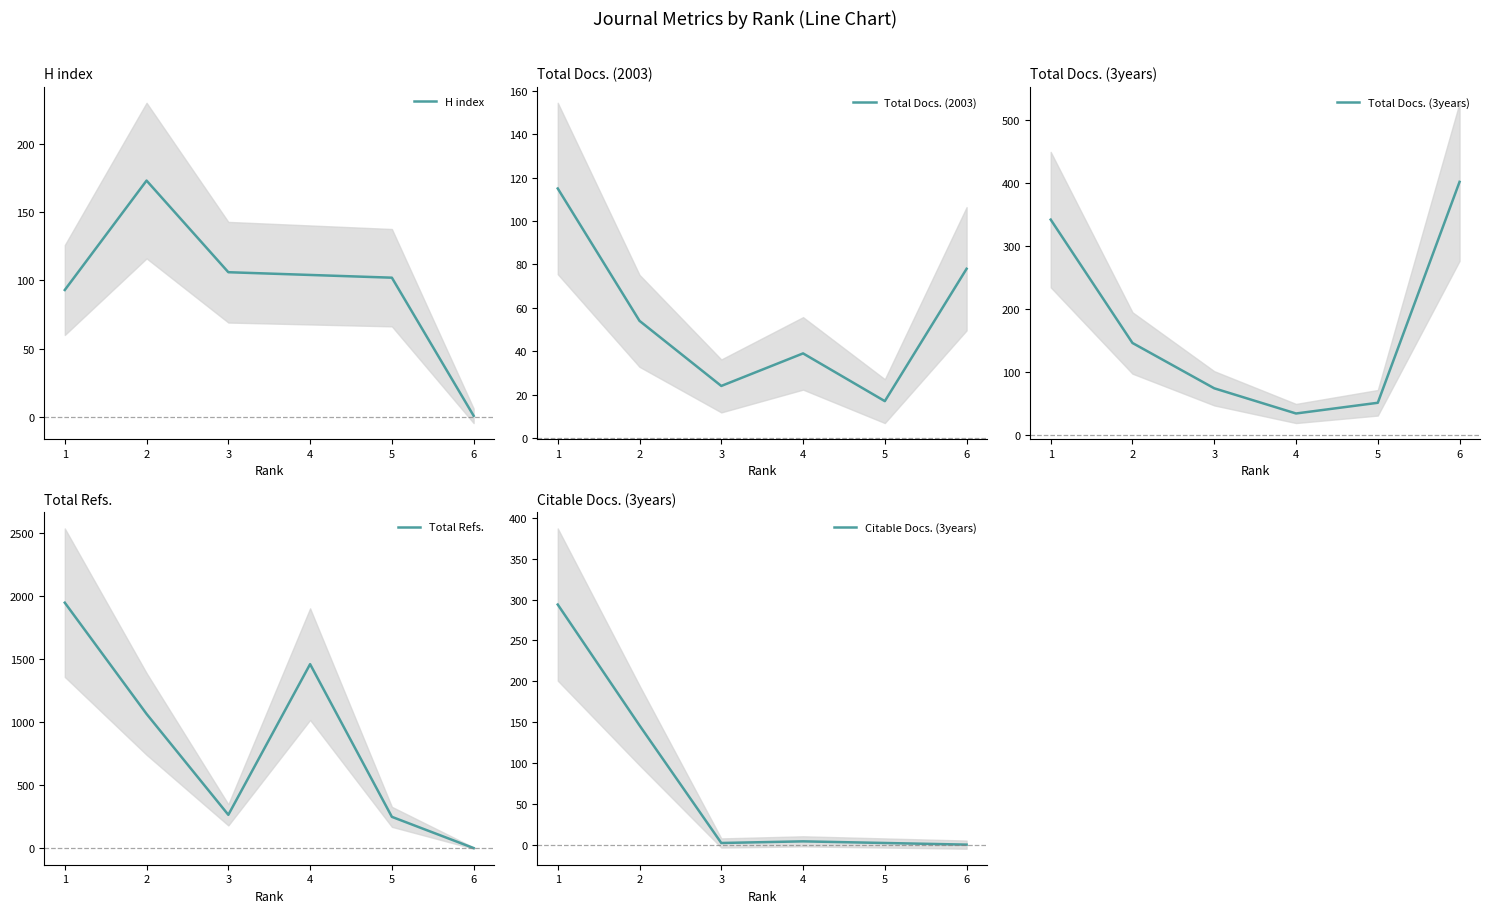

How many interior local peaks does the Citable Docs. (3years) series have?

1